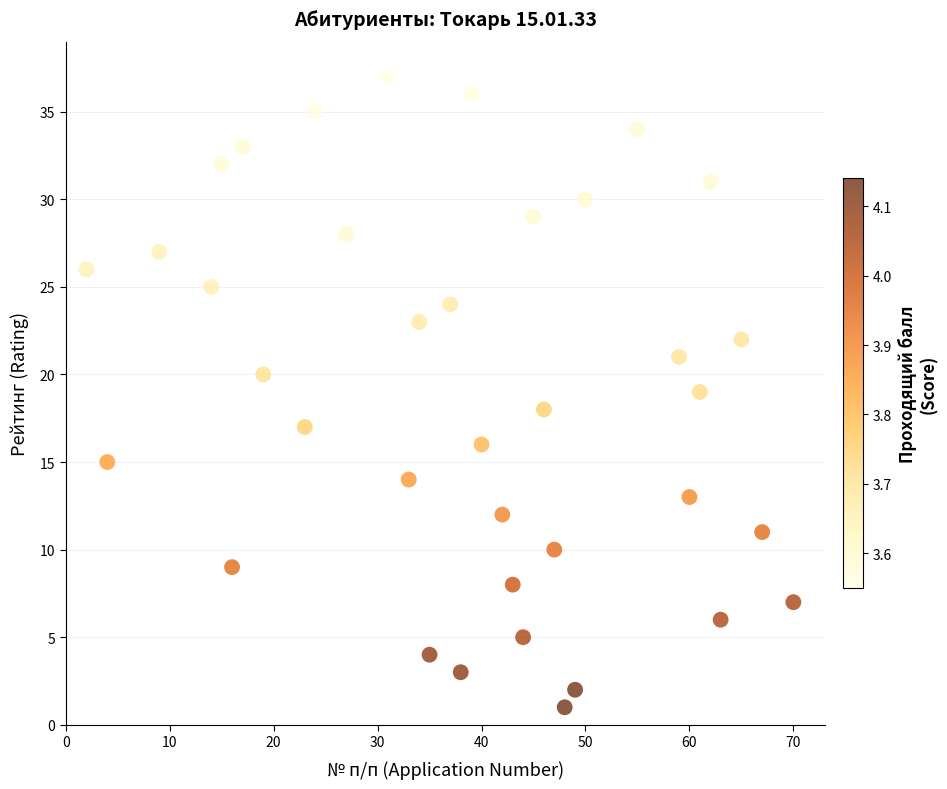

What is the range of X values (max minus min)?

68